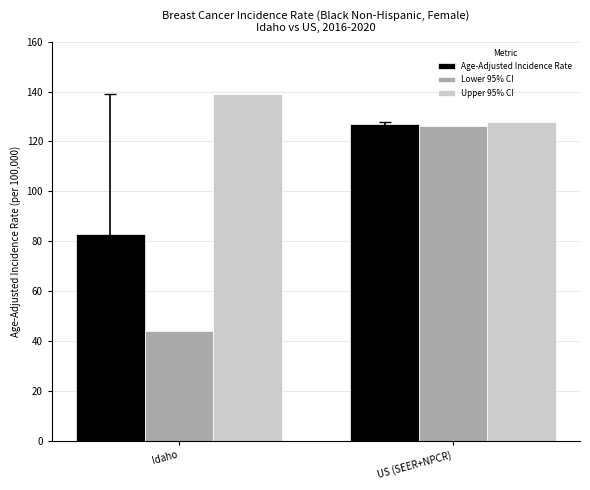

What is the greatest value displayed?

139.1